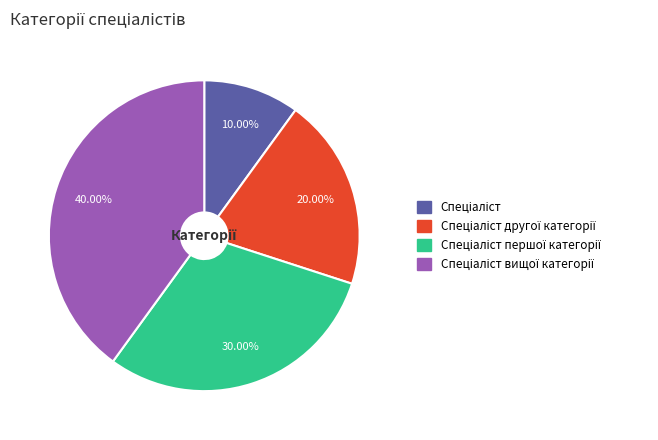

Is there a majority slice in this chart?

No